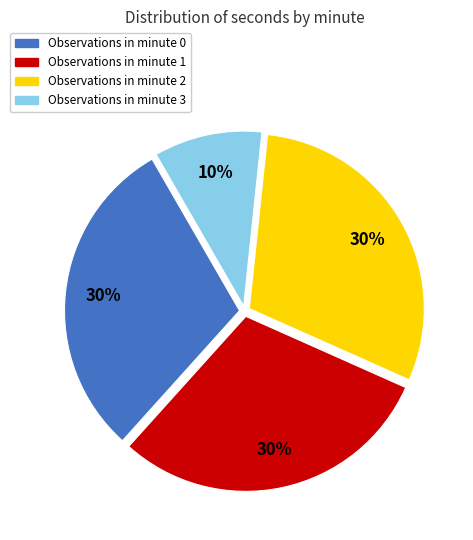

To the nearest percent, what percentage of the pie is Observations in minute 1?

30%